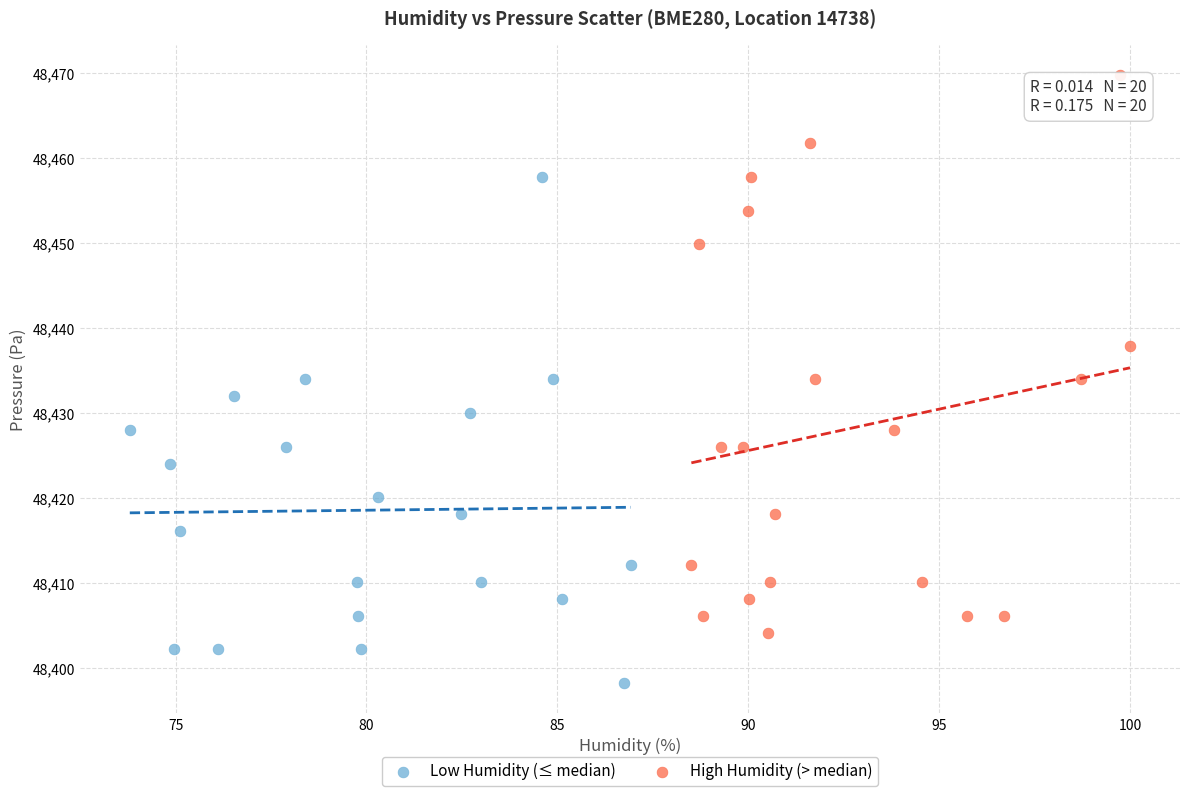

Which series reaches the minimum Y coordinate?

Low Humidity (≤ median)